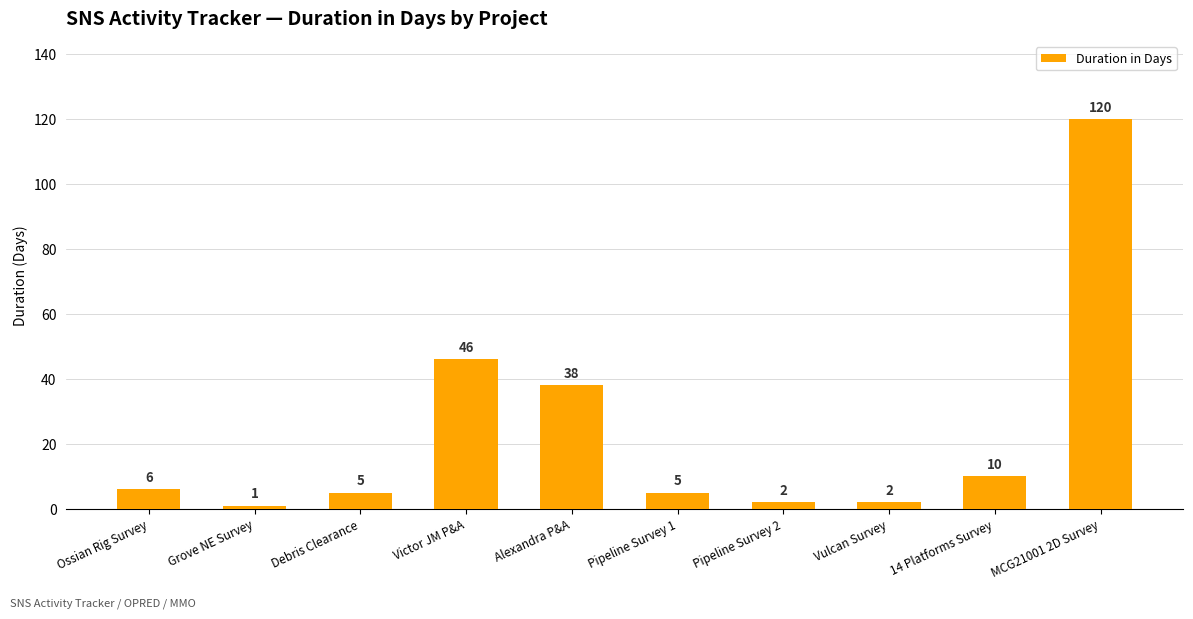

The value at Debris Clearance is 5. True or false?

True